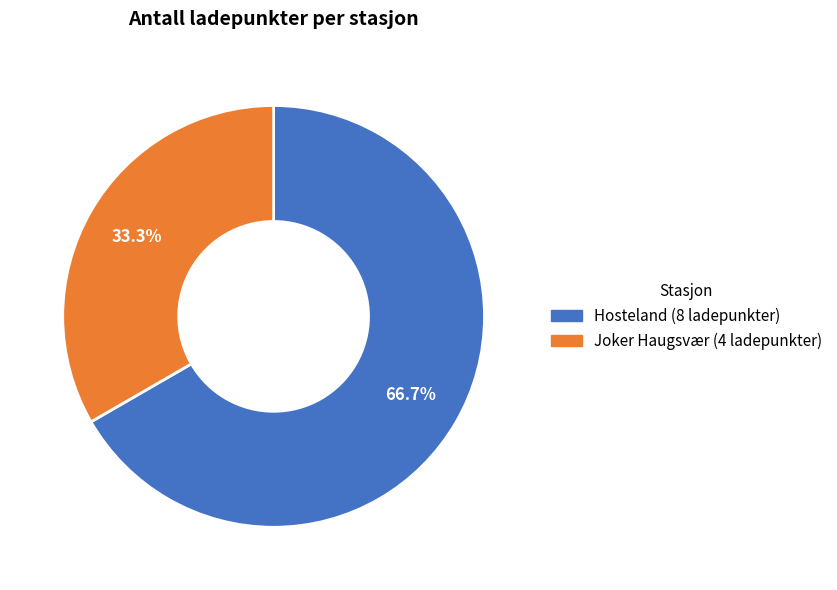

Does any single category account for the majority?

Yes